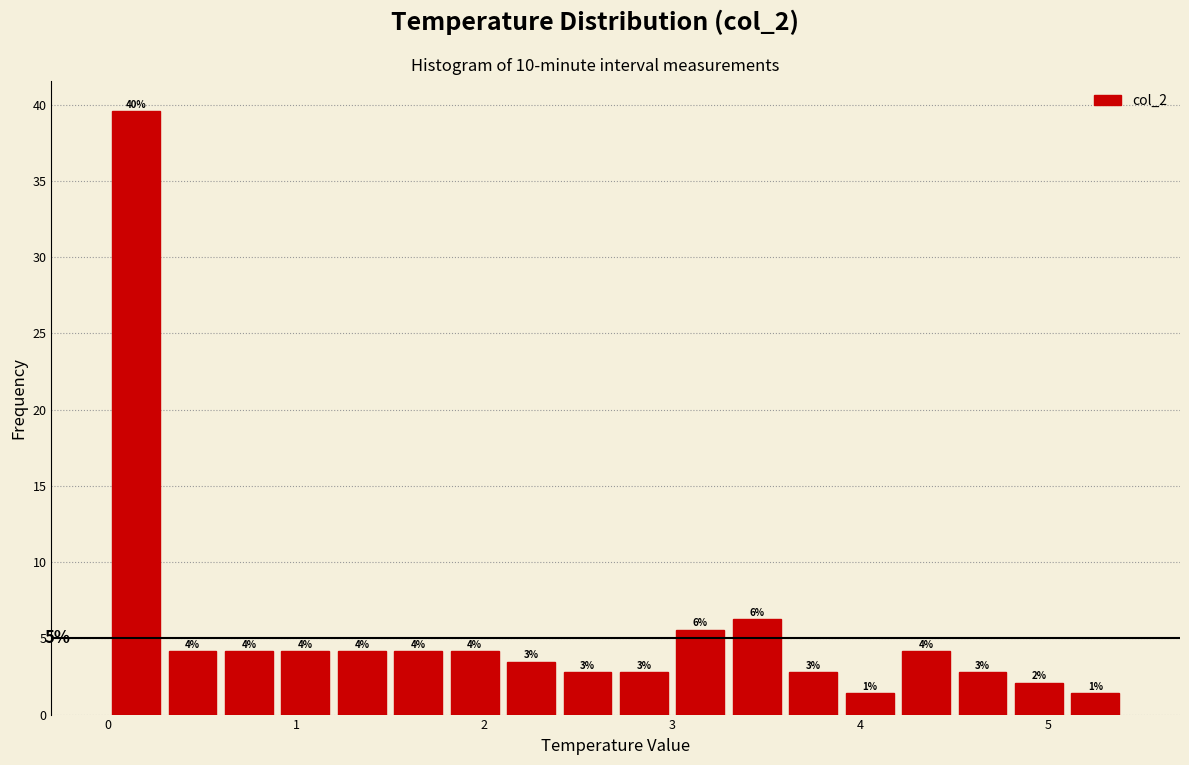

Around what value on the x-axis is the tallest bar? Give the approximate position of its centre, as read against the axis.

0.2